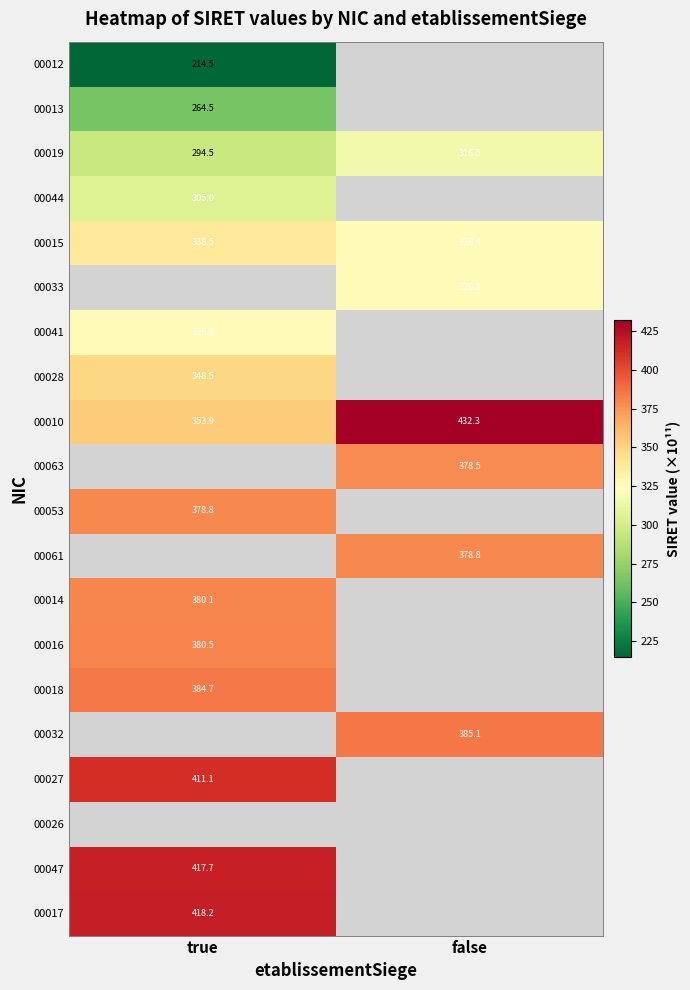

Between false and true, which is larger?

true